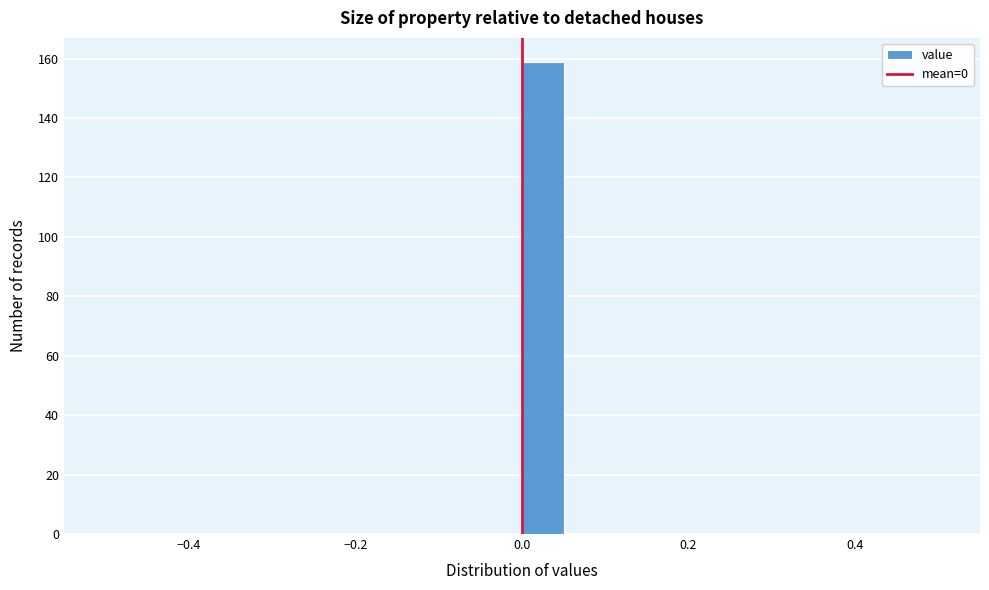

Around what value on the x-axis is the tallest bar? Give the approximate position of its centre, as read against the axis.

0.02